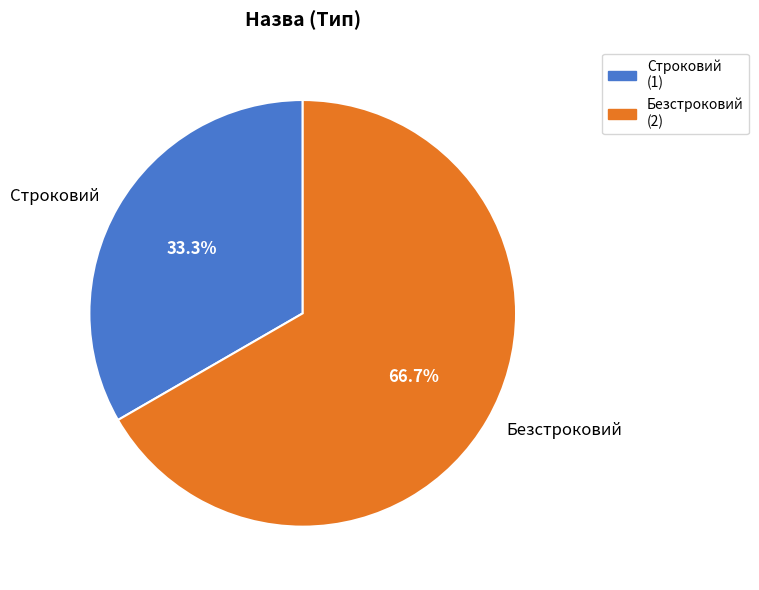

Does Строковий represent more than half of the total?

No